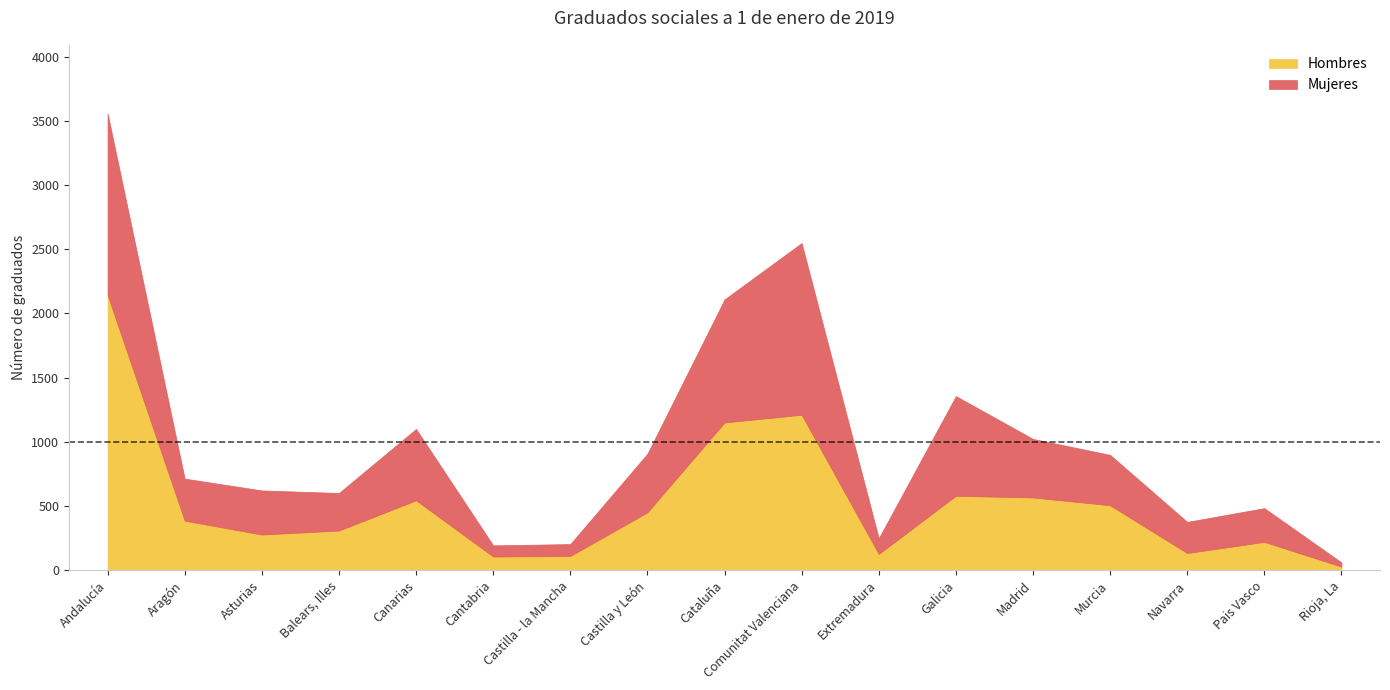

True or false: Hombres and Mujeres intersect in this chart.

True